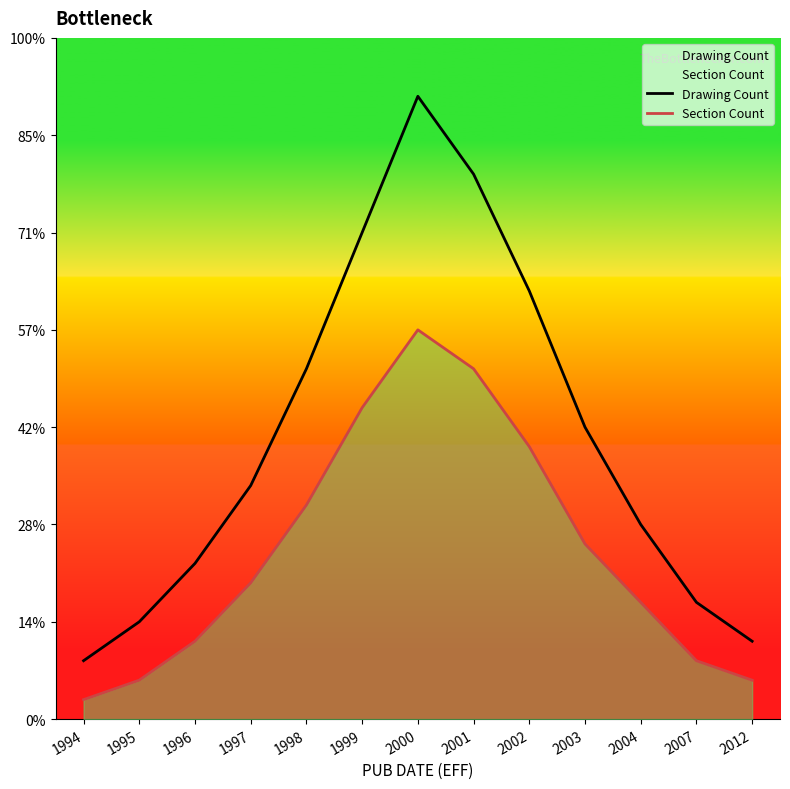

Which series has the largest range (max minus min)?

Drawing Count